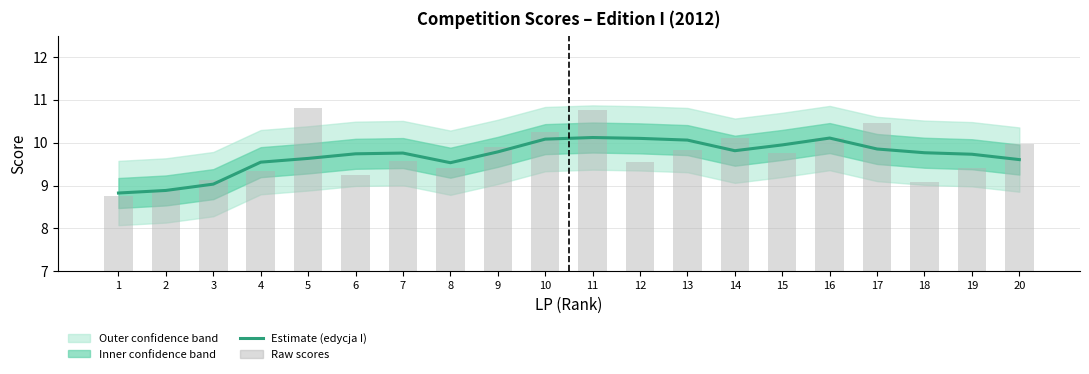

What is the smallest value displayed?

8.8